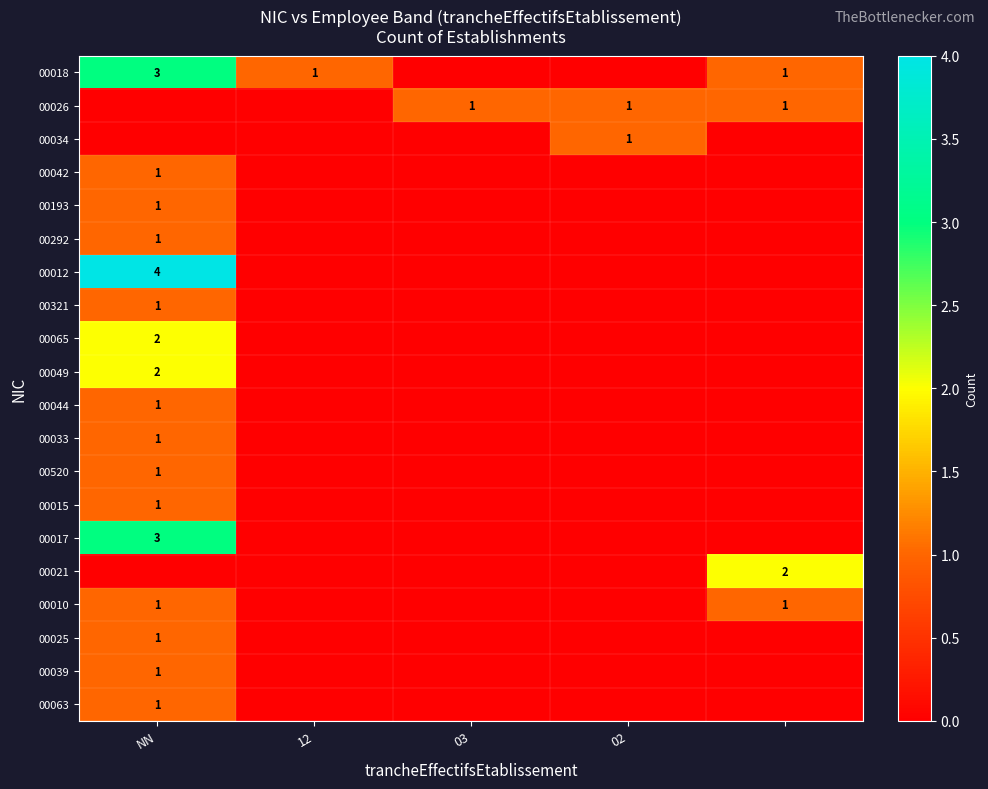

The value of 00026 at 03 is 1. True or false?

True